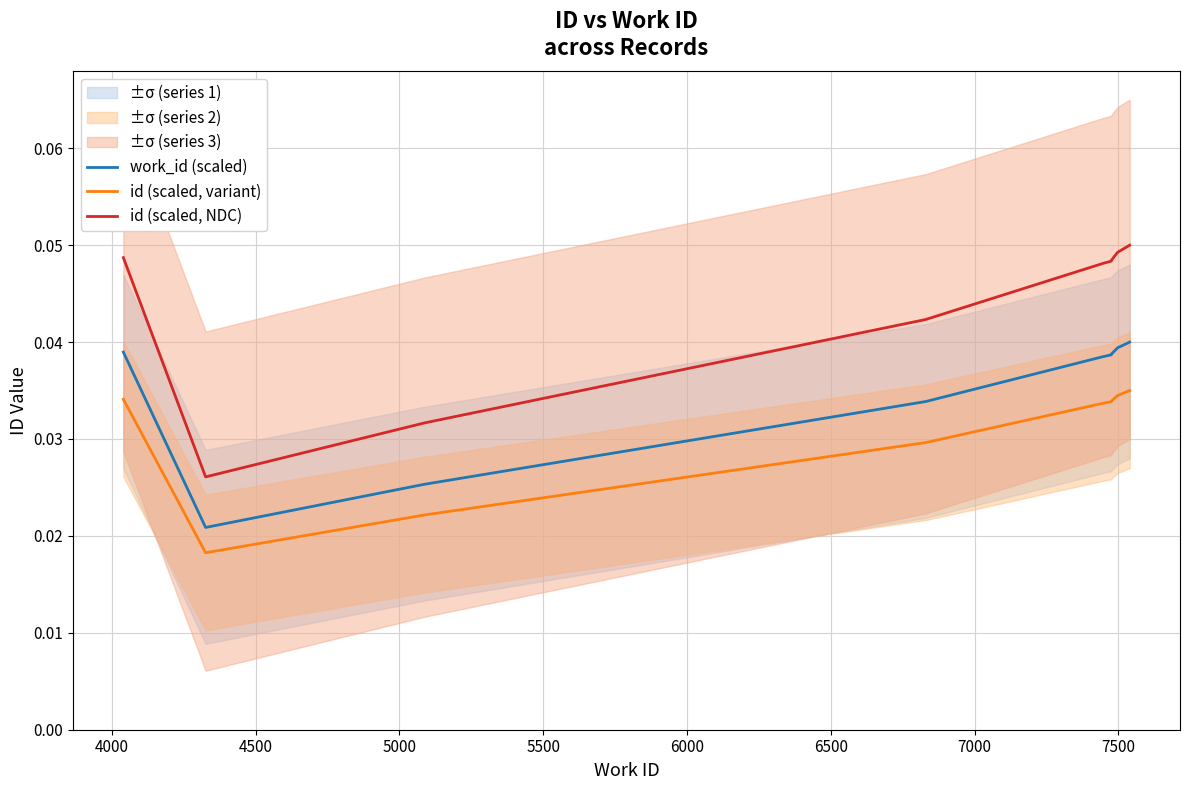

Rank the series at 6000 from highest to lowest value.

id (scaled, NDC), work_id (scaled), id (scaled, variant)